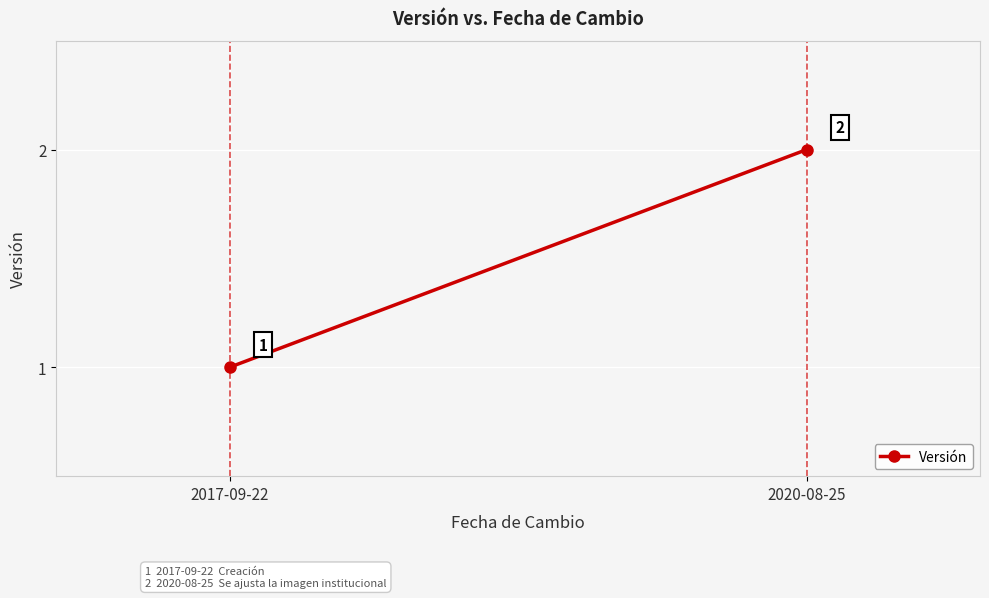

What is the minimum value shown in the chart?

1